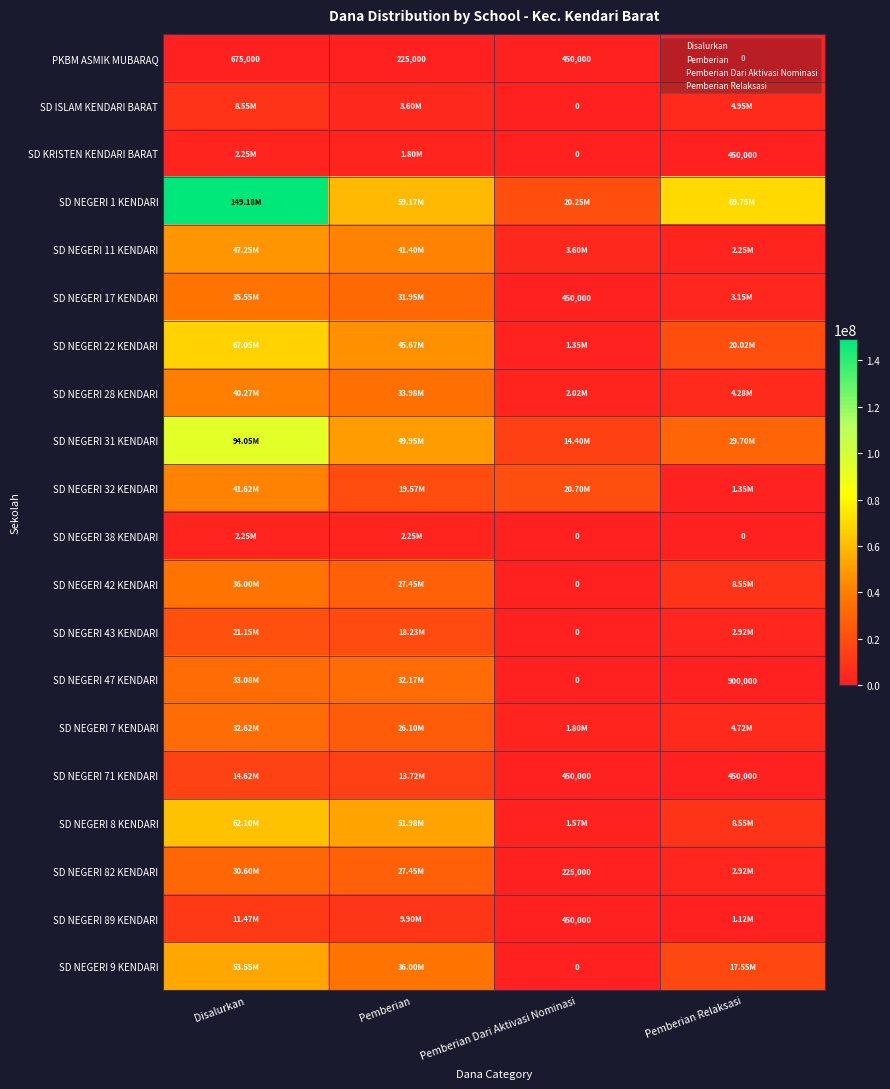

Is the value of PKBM ASMIK MUBARAQ at Pemberian Relaksasi greater than the value of SD NEGERI 9 KENDARI at Pemberian Relaksasi?

No